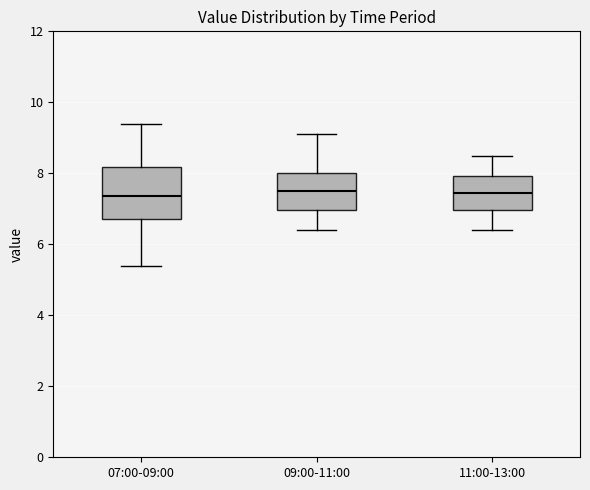

Reading left to right, transcribe this box plot: for each box, give where its median line is, the range the box spans, and where its two whiskers end, as read against the y-axis. The values are not printed on the chart, so give them approximately, as read against the axis.

07:00-09:00: median 7.4, box 6.8 to 8.2, whiskers 5.4 to 9.4
09:00-11:00: median 7.6, box 7.0 to 8.0, whiskers 6.4 to 9.2
11:00-13:00: median 7.4, box 7.0 to 8.0, whiskers 6.4 to 8.6